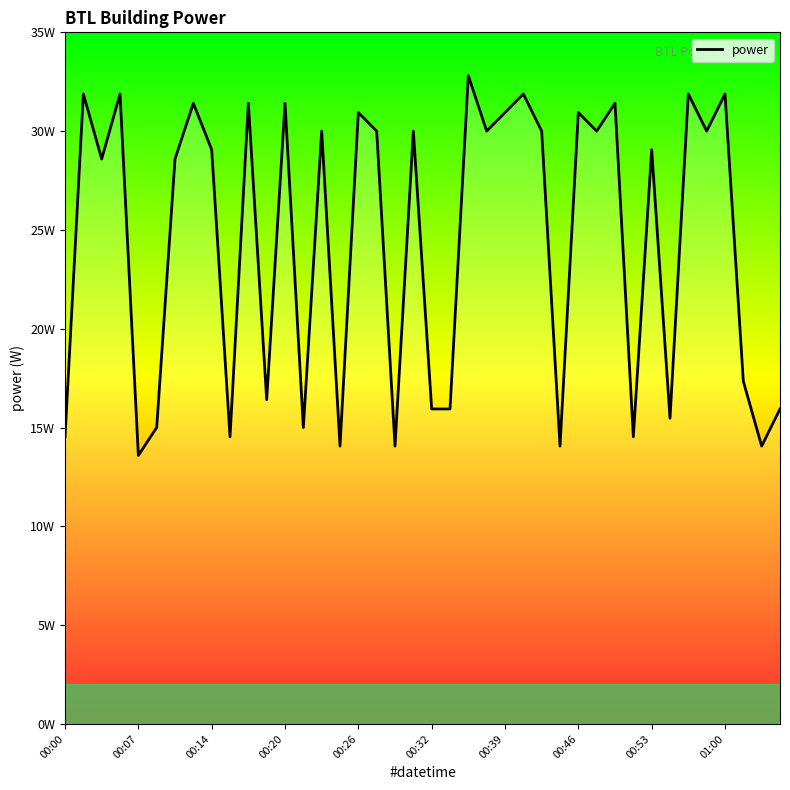

Is this an area chart (filled region under the line)?

Yes